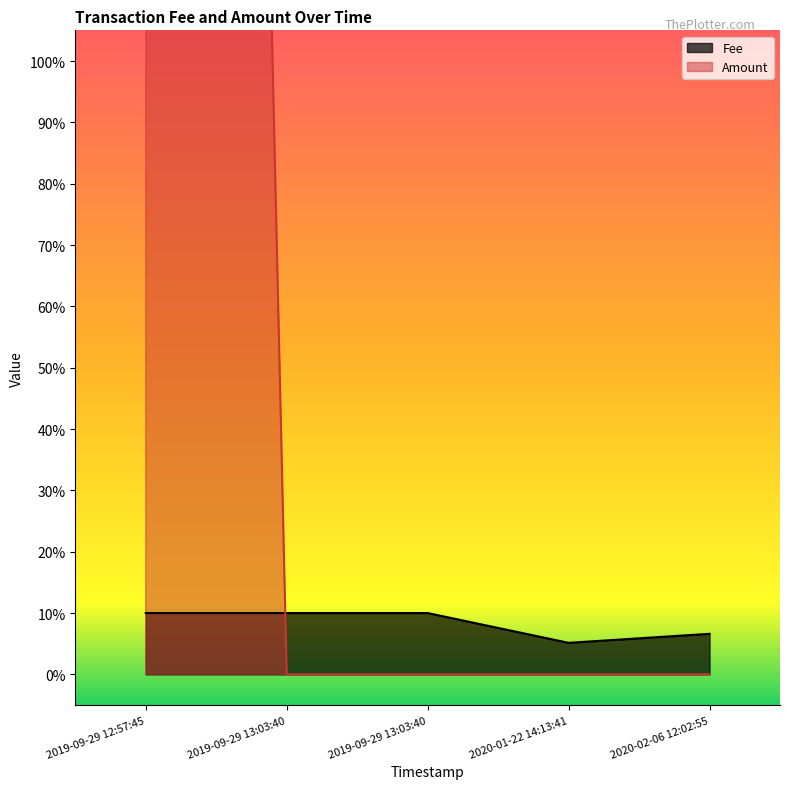

What is the average value of the Fee series?

0.1